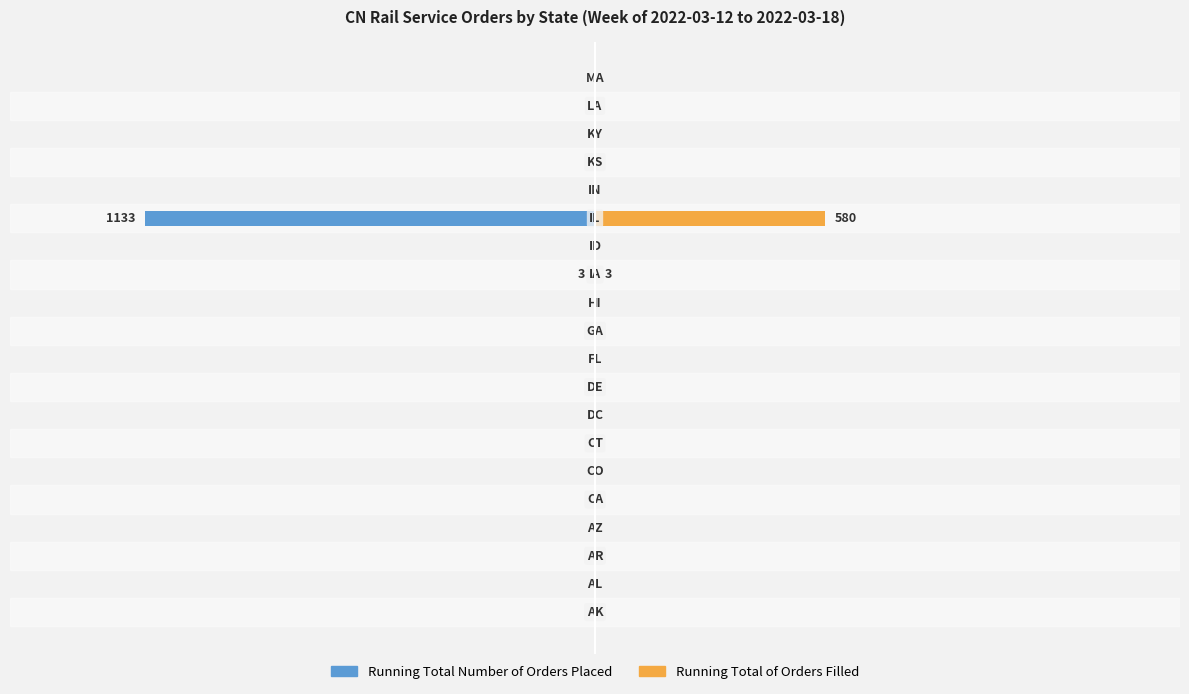

Reading right to left, what are all the values shown in this chart?

Running Total Number of Orders Placed: 0	0	0	0	0	-1133	0	-3	0	0	0	0	0	0	0	0	0	0	0	0
Running Total of Orders Filled: 0	0	0	0	0	580	0	3	0	0	0	0	0	0	0	0	0	0	0	0